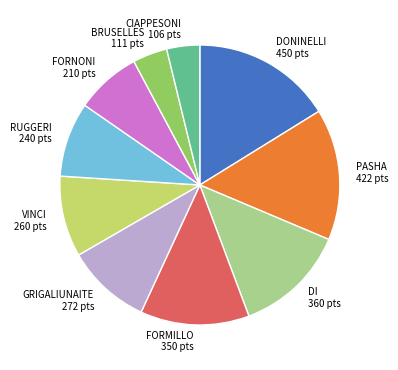

Do PASHA 422 pts and FORNONI 210 pts together represent more than half of the pie?

No